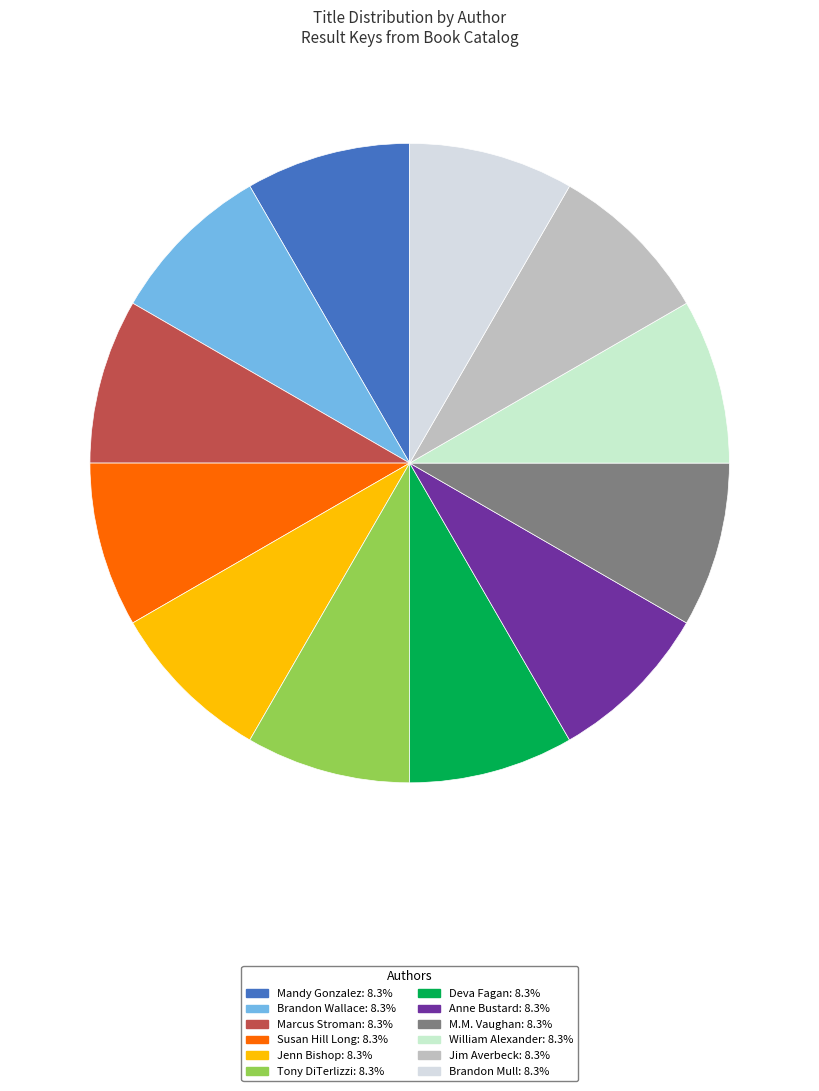

How many segments does this pie chart have?

12